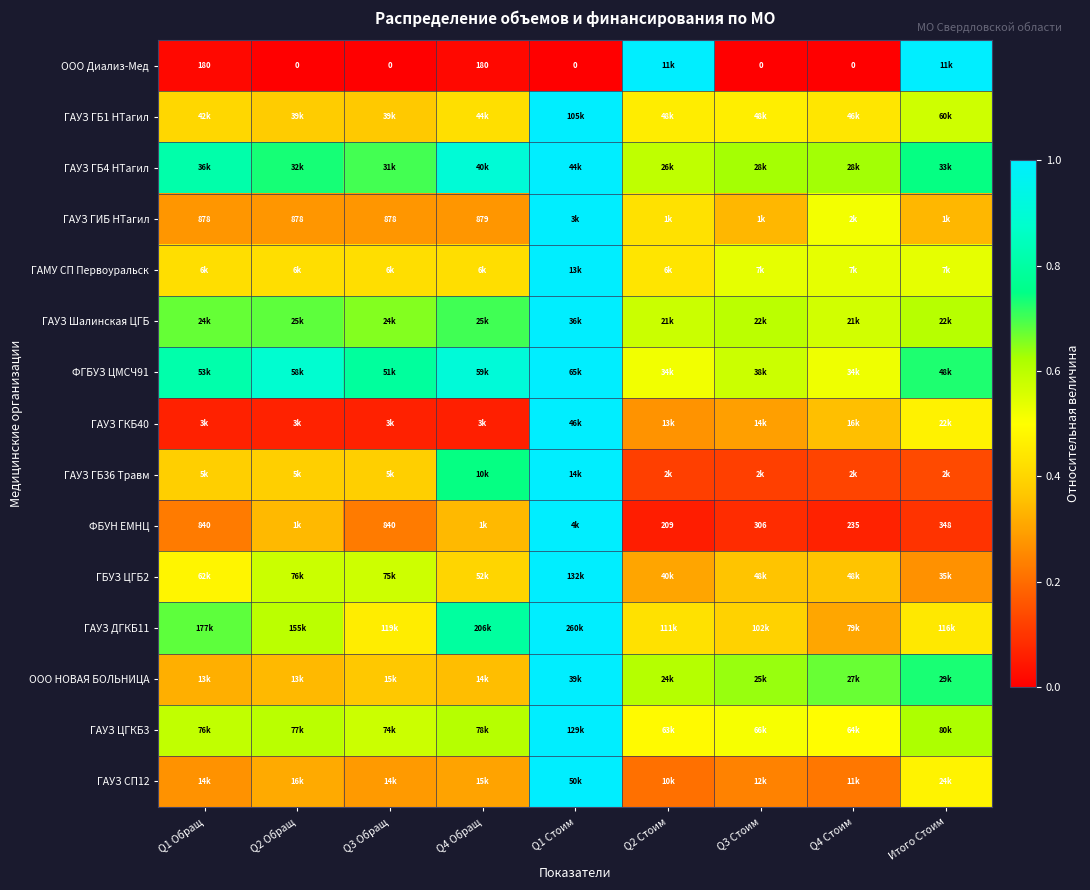

Count the ГАУЗ ДГКБ11 values in the range 0 to 1.

9